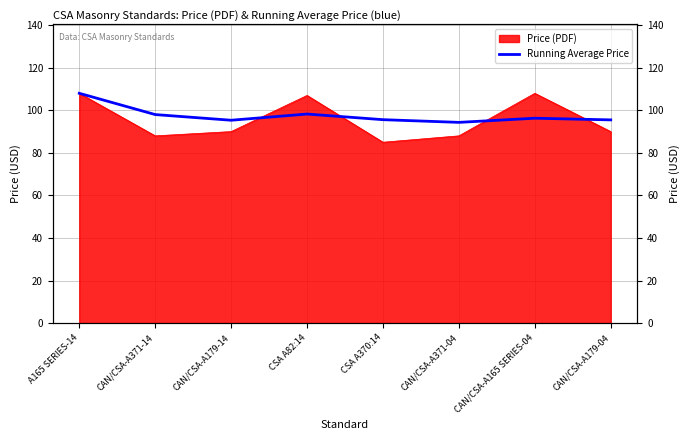

Is it true that the value at CAN/CSA-A371-14 is 146.2?

False